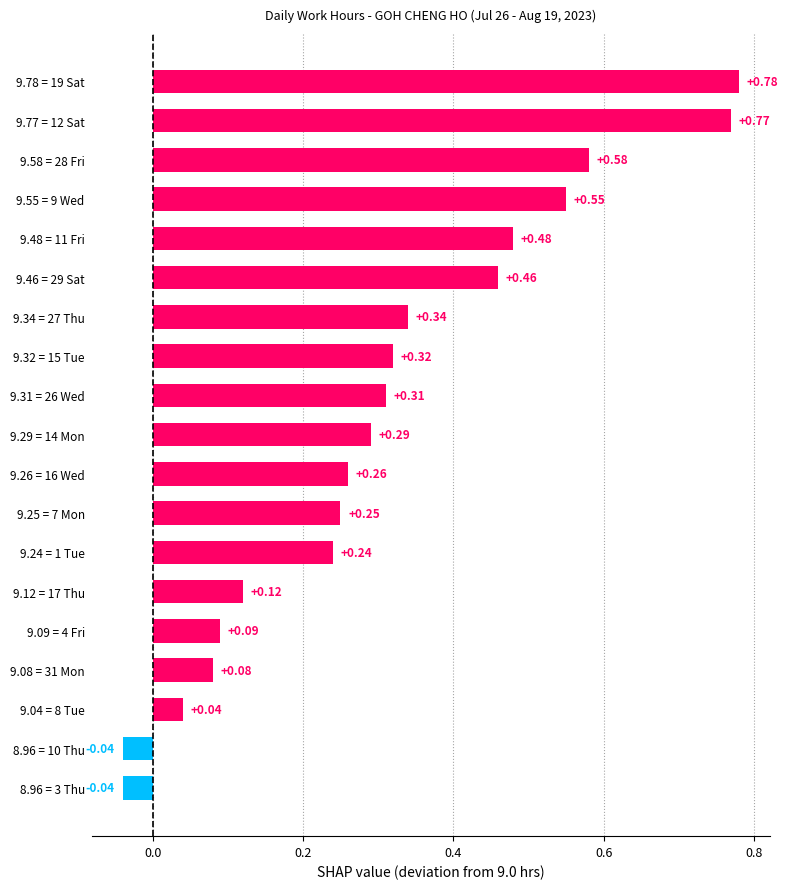

What is the sum of all values?

5.9